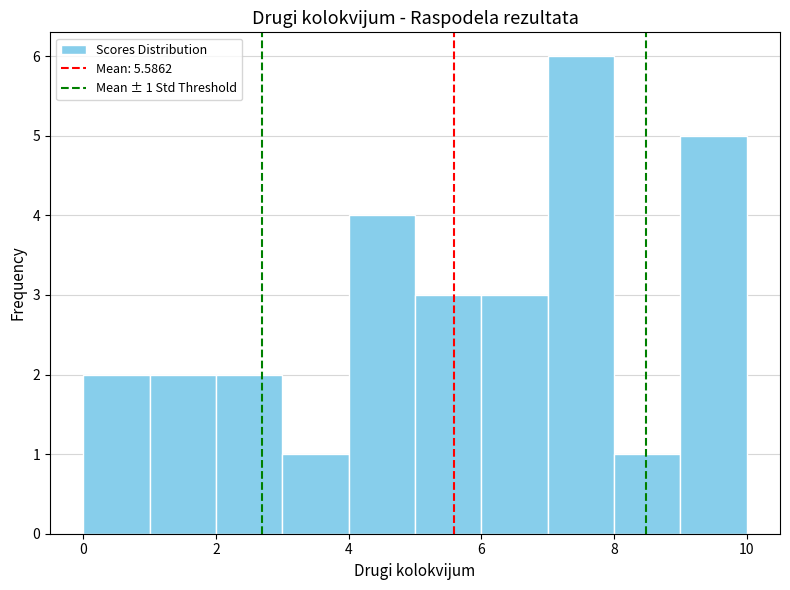

Which range on the x-axis has the tallest bar?

7 to 8